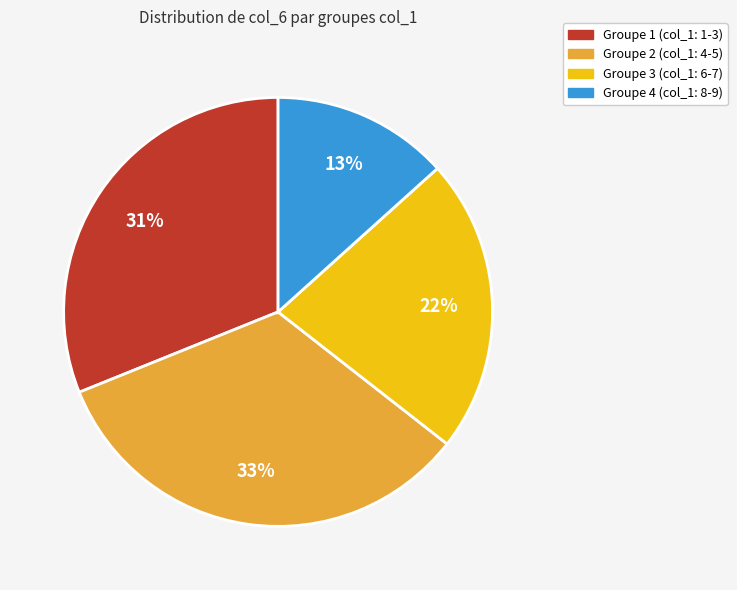

What is the largest slice in the pie chart?

Groupe 2 (col_1: 4-5)